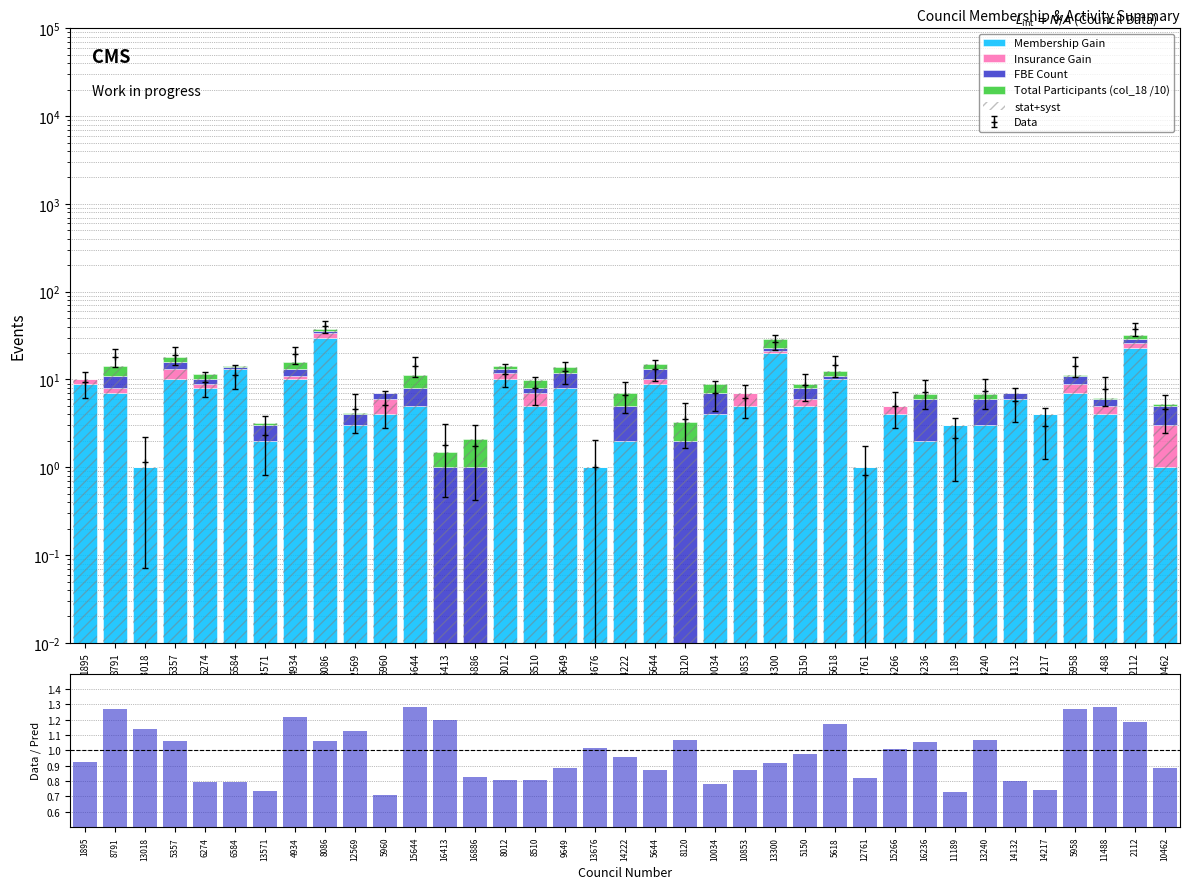

What is the maximum value for Data/Pred?

1.3